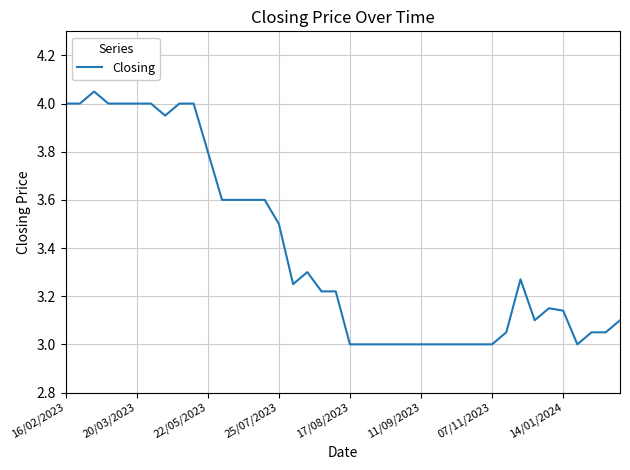

True or false: the data shows 5.0 at 22/05/2023.

False